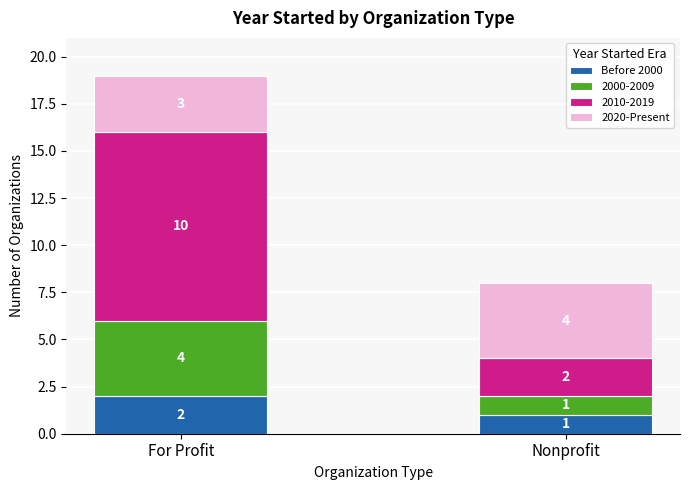

Rank the categories by Before 2000 value from lowest to highest.

Nonprofit, For Profit